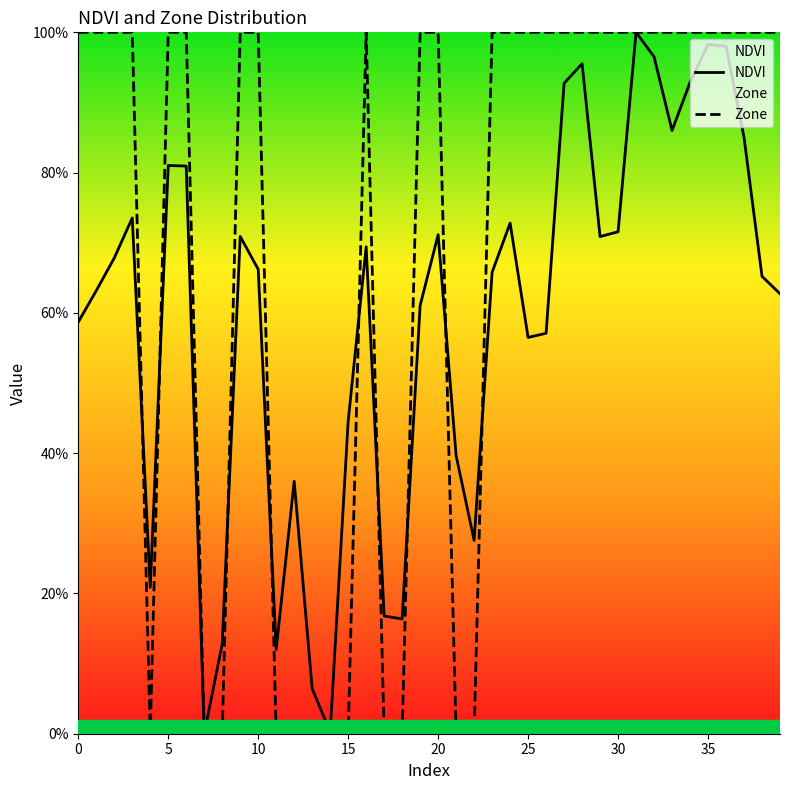

How many times do Zone and NDVI cross each other?

9